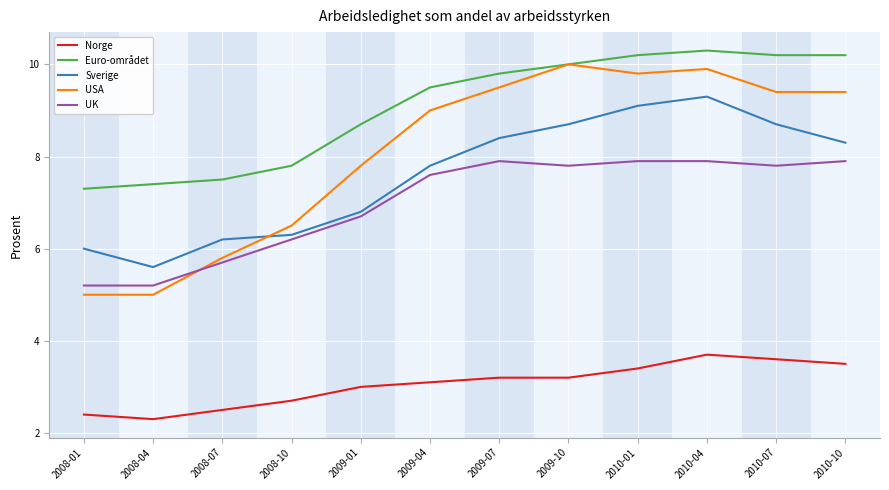

How many series are shown in this chart?

5